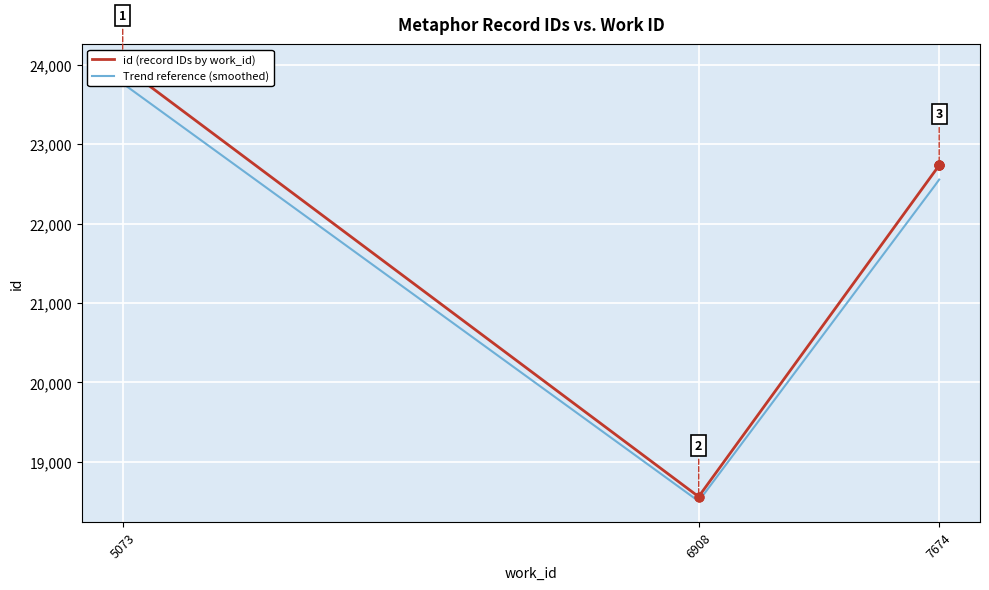

Between 5073 and 6908, which is larger?

5073